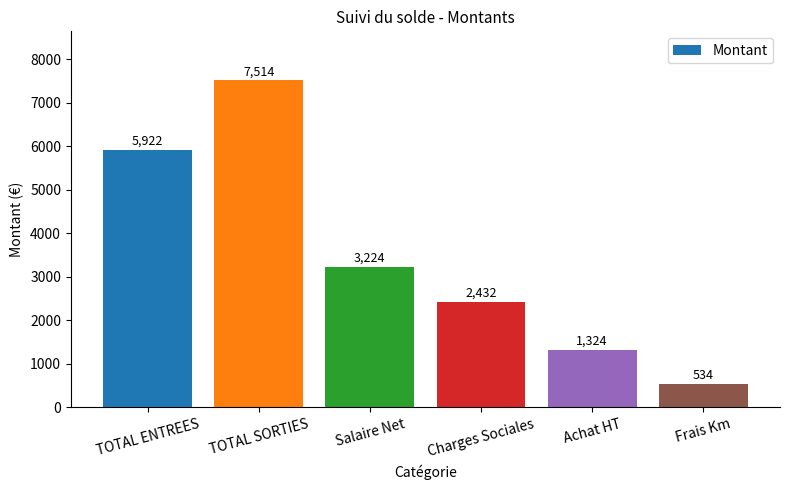

How many data points are less than 3224?

3